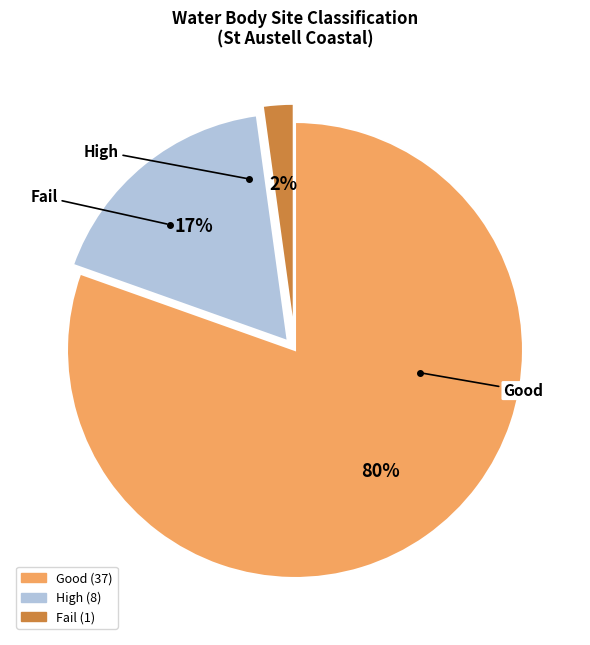

To the nearest percent, what is the average slice percentage?

33%